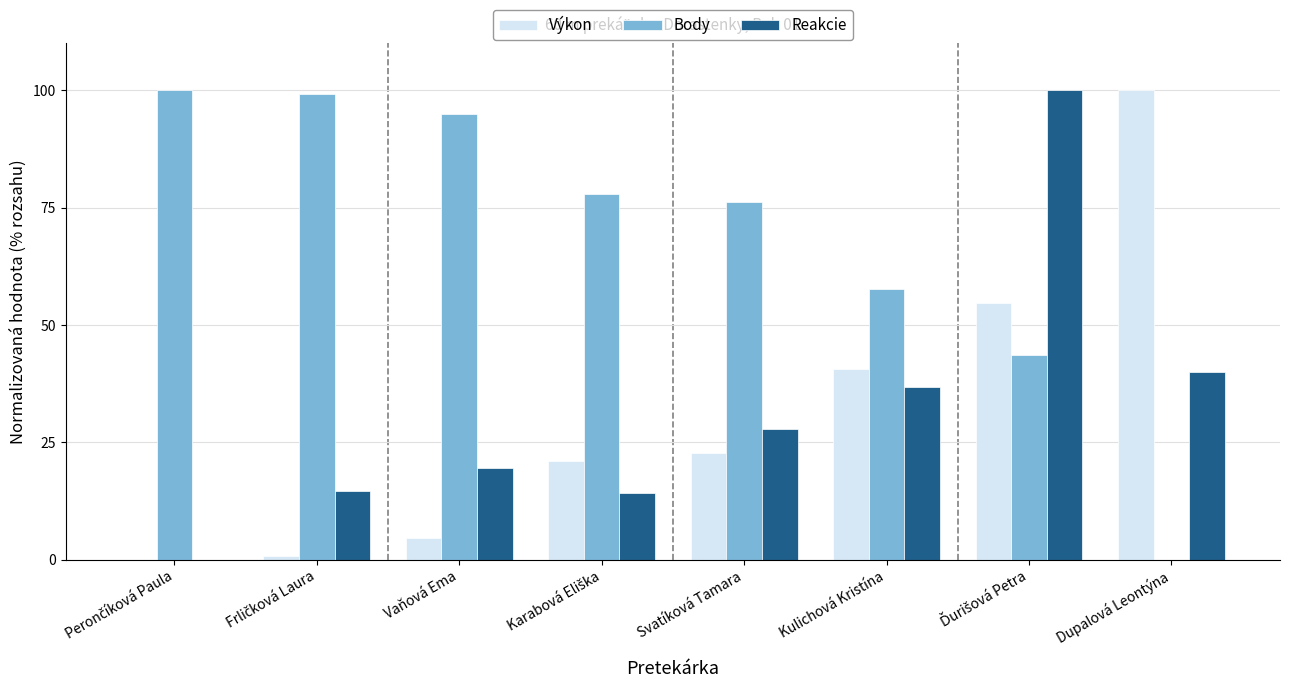

True or false: Reakcie has a value of 19.5 at Vaňová Ema.

True